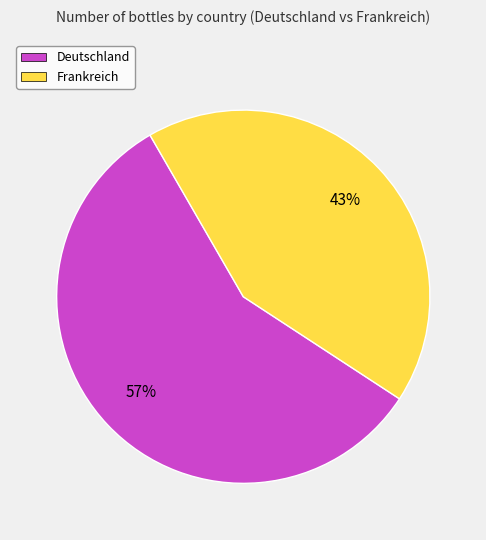

How many slices are in this pie chart?

2